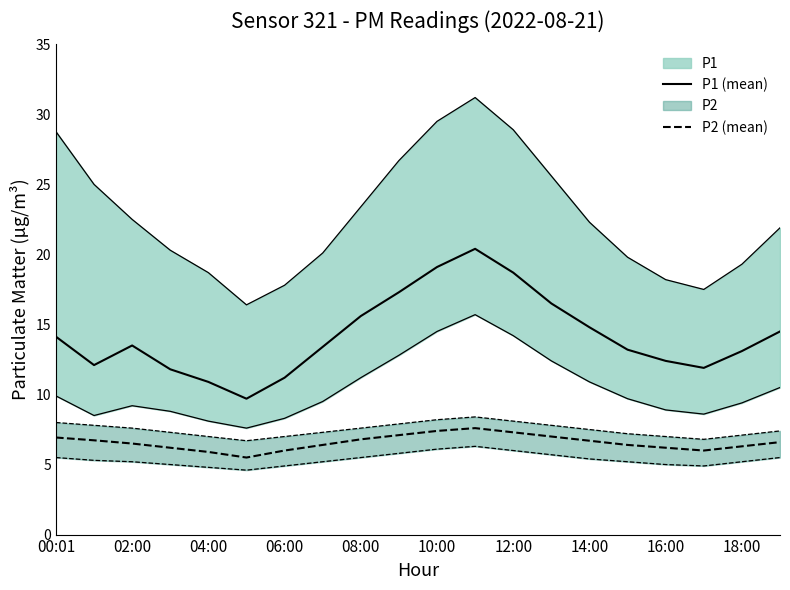

True or false: P2 (mean) and P1 (mean) intersect in this chart.

False